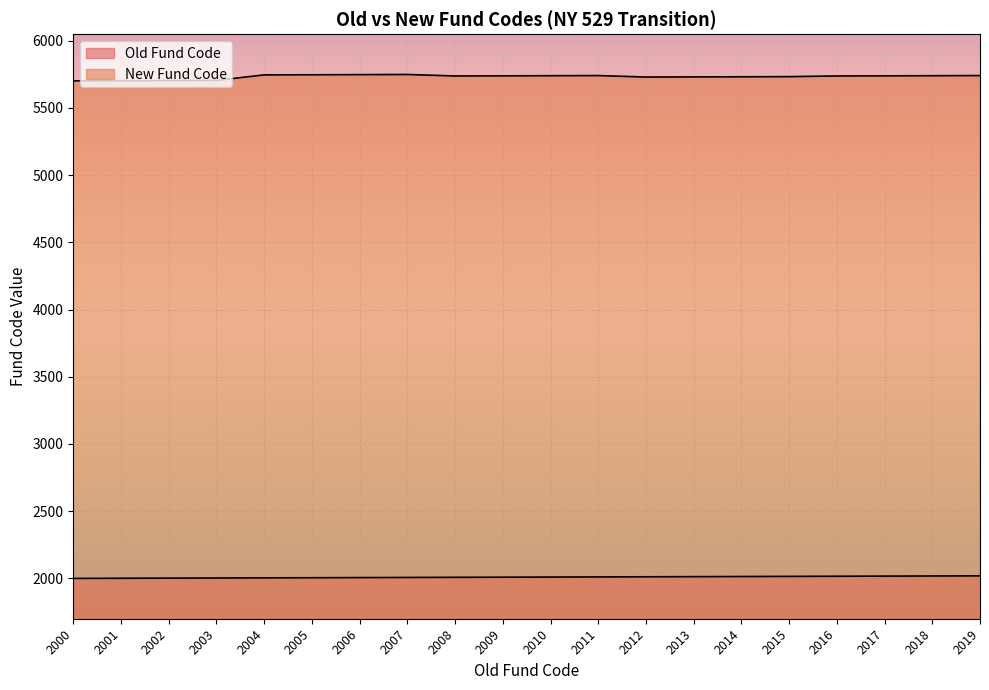

At how many categories does at least one series exceed 4333?

20